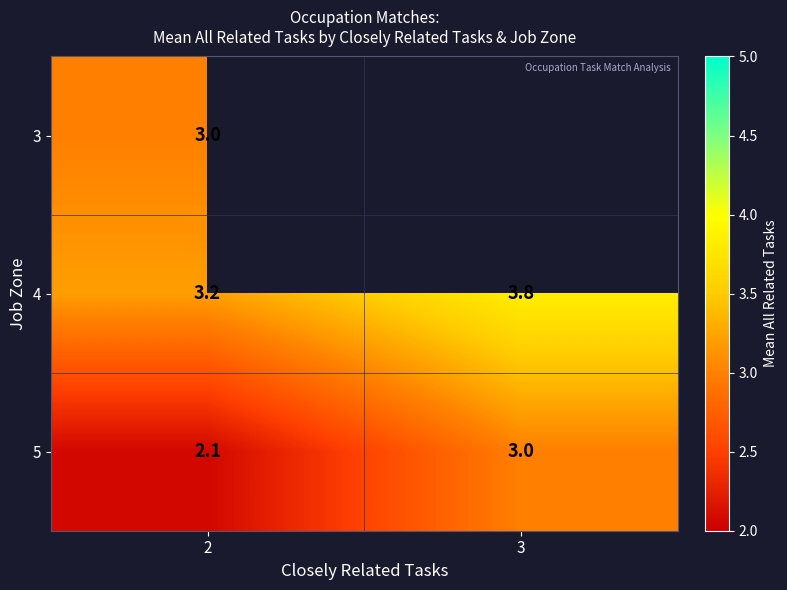

Is it true that 5 equals 2.1 at 2?

True